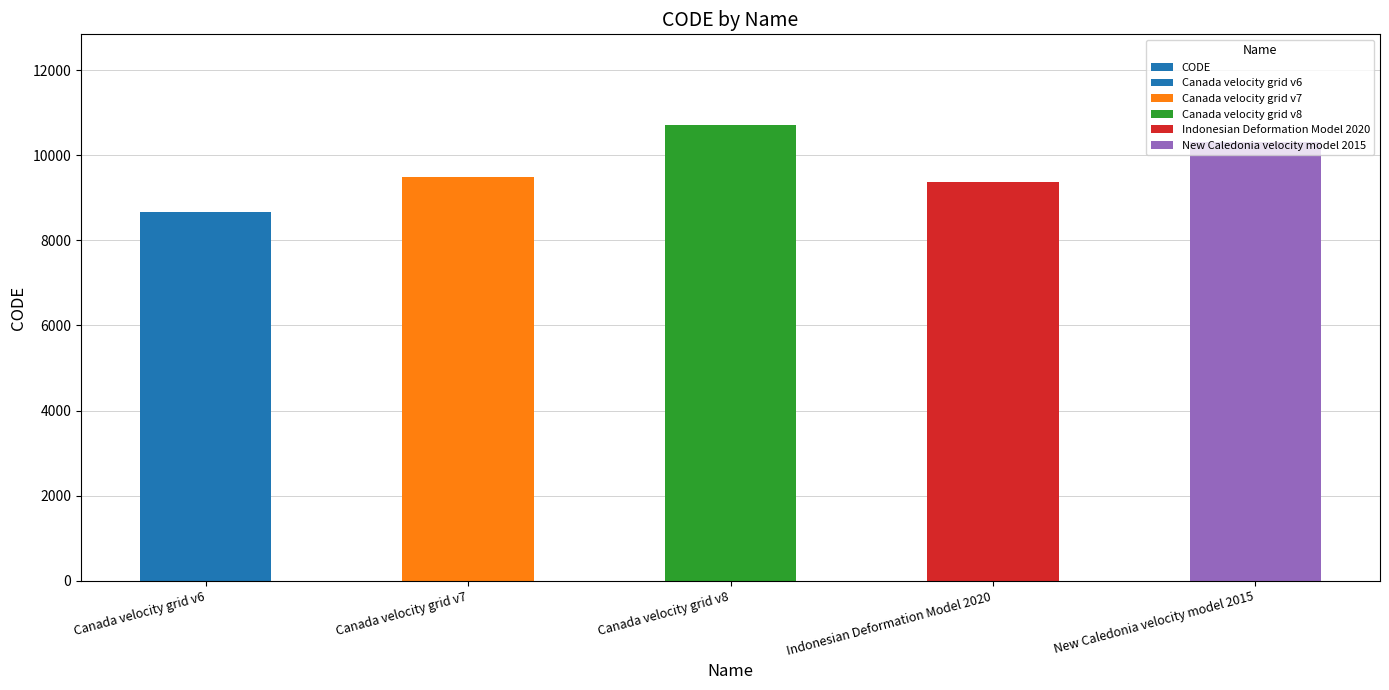

How many bars are there in total?

5